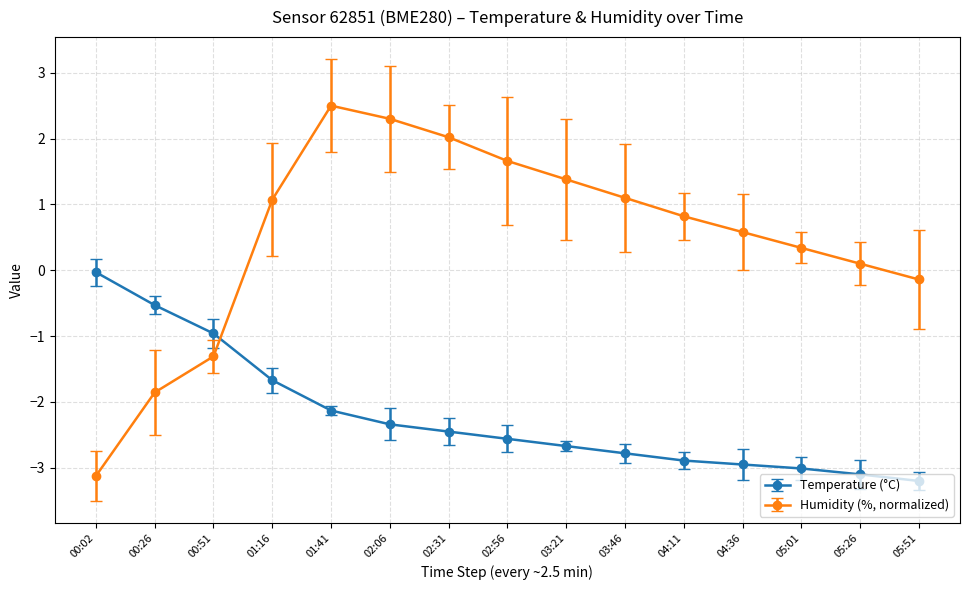

Which series has the largest total across all categories?

Humidity (%, normalized)